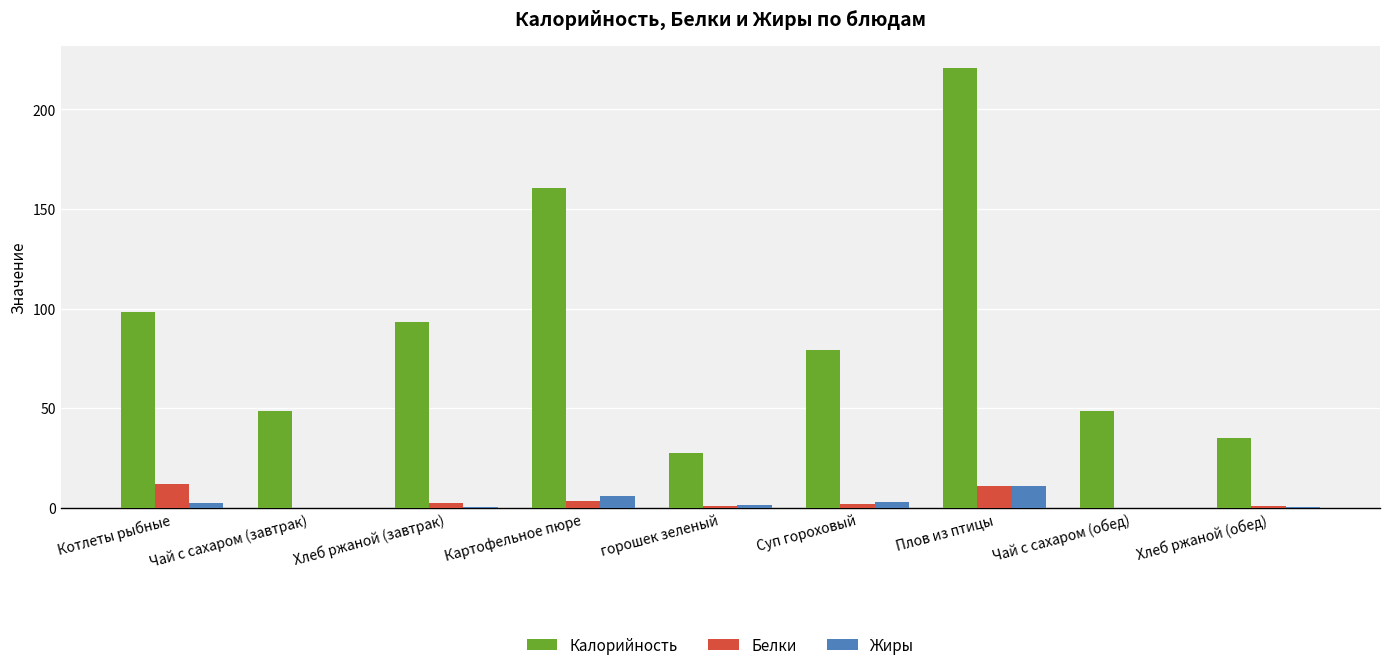

Which label corresponds to the largest value in the chart?

Плов из птицы